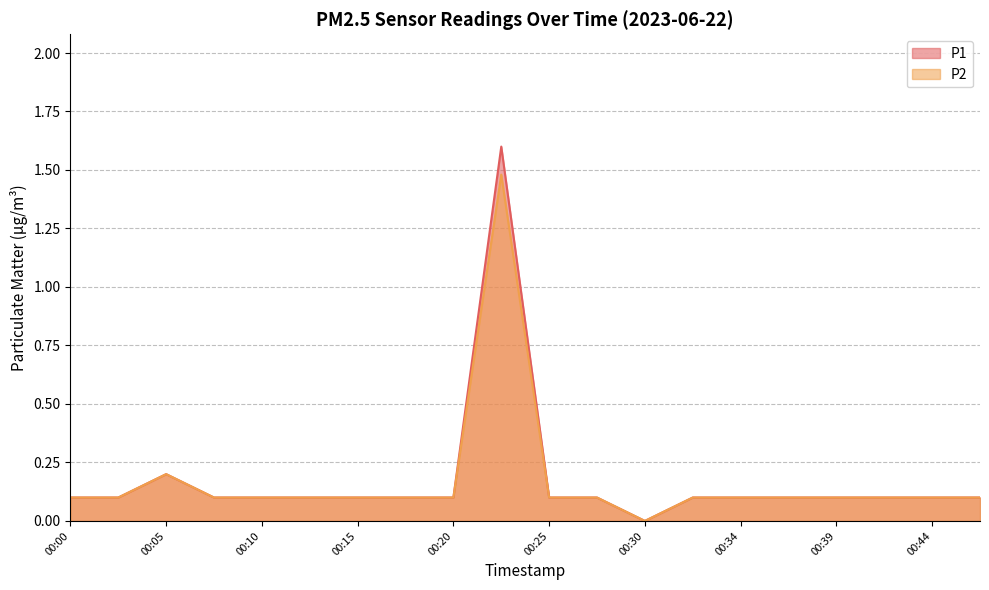

Which series changed the most between 00:08 and 00:20?

P1